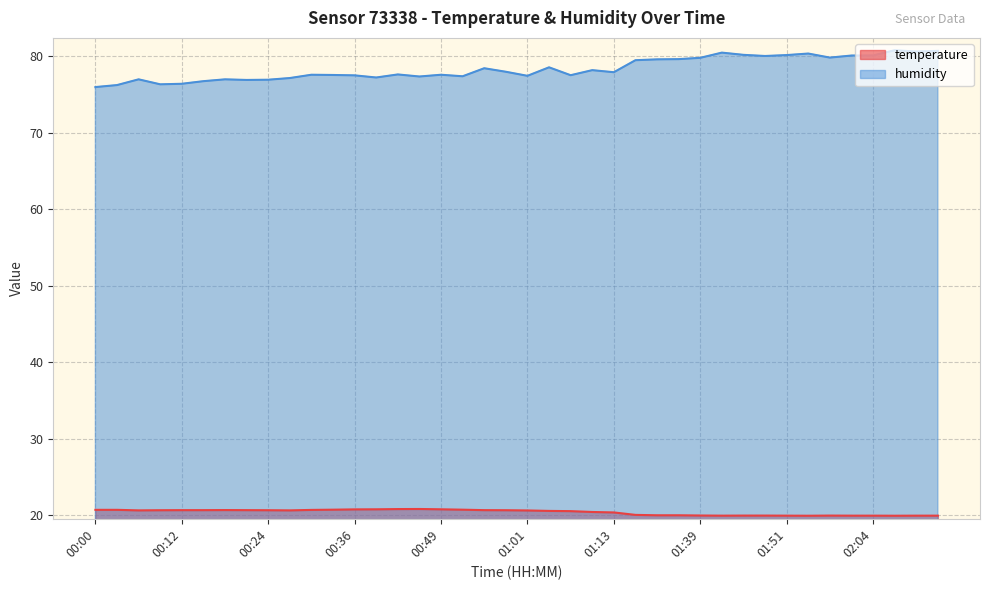

What is the sum of the humidity values at 00:49 and 00:58?

155.5